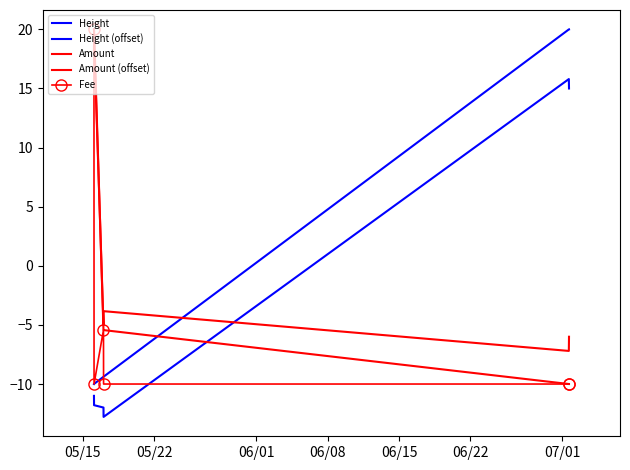

What is the value of the Amount point at the 2nd from the left?

20.0